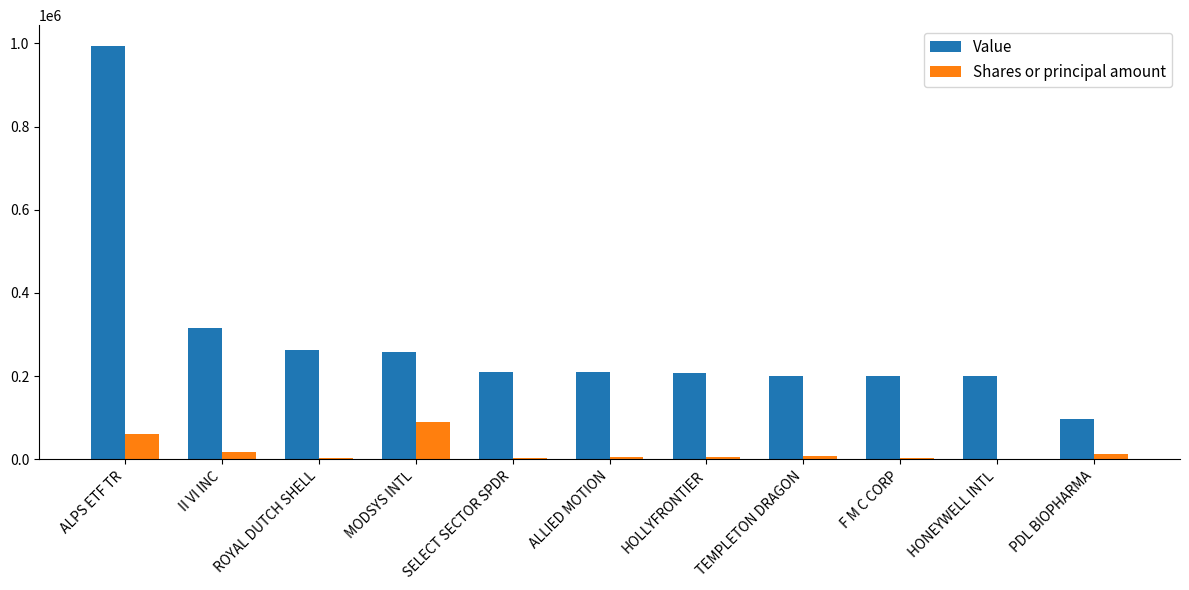

The value of Value at ROYAL DUTCH SHELL is 262000. True or false?

True